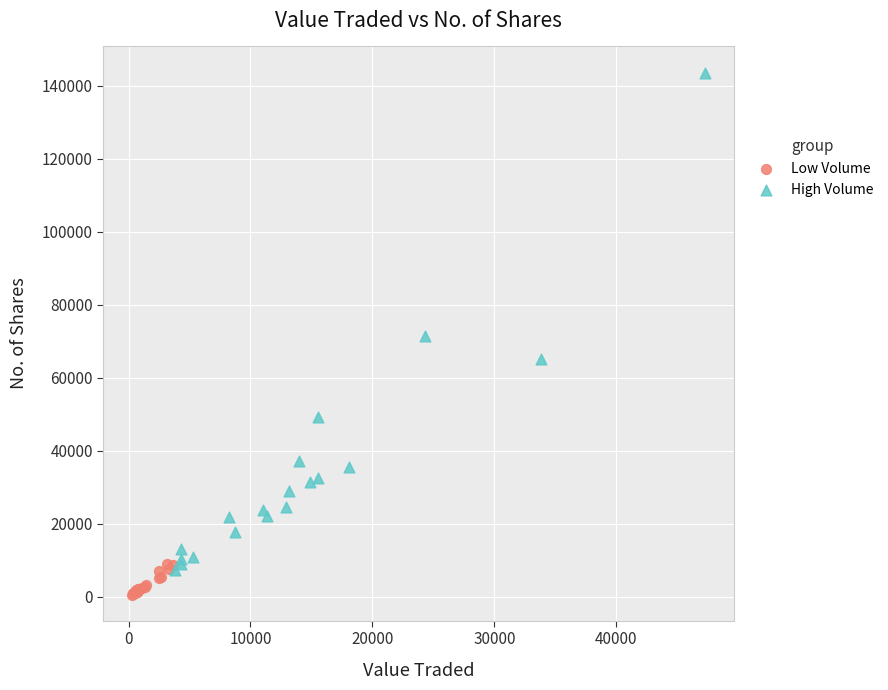

Which series has the widest spread of Y values?

High Volume